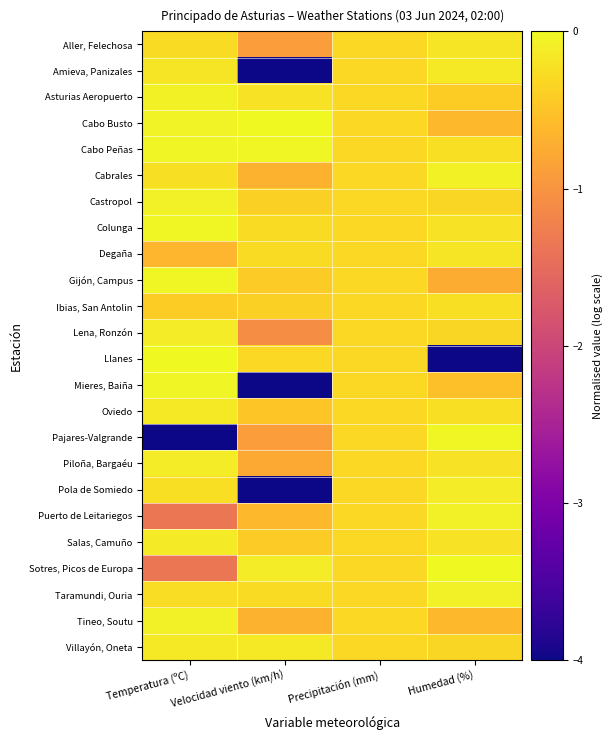

Reading right to left, extract all data points from this chart.

Aller, Felechosa: Humedad (%)=-0.2	Precipitación (mm)=-0.3	Velocidad viento (km/h)=-0.9	Temperatura (ºC)=-0.3
Amieva, Panizales: Humedad (%)=-0.1	Precipitación (mm)=-0.3	Velocidad viento (km/h)=-4.0	Temperatura (ºC)=-0.2
Asturias Aeropuerto: Humedad (%)=-0.4	Precipitación (mm)=-0.3	Velocidad viento (km/h)=-0.2	Temperatura (ºC)=-0.1
Cabo Busto: Humedad (%)=-0.6	Precipitación (mm)=-0.3	Velocidad viento (km/h)=0.0	Temperatura (ºC)=-0.1
Cabo Peñas: Humedad (%)=-0.2	Precipitación (mm)=-0.3	Velocidad viento (km/h)=-0.0	Temperatura (ºC)=-0.0
Cabrales: Humedad (%)=-0.1	Precipitación (mm)=-0.3	Velocidad viento (km/h)=-0.7	Temperatura (ºC)=-0.2
Castropol: Humedad (%)=-0.3	Precipitación (mm)=-0.3	Velocidad viento (km/h)=-0.4	Temperatura (ºC)=-0.1
Colunga: Humedad (%)=-0.2	Precipitación (mm)=-0.3	Velocidad viento (km/h)=-0.3	Temperatura (ºC)=-0.0
Degaña: Humedad (%)=-0.2	Precipitación (mm)=-0.3	Velocidad viento (km/h)=-0.3	Temperatura (ºC)=-0.6
Gijón, Campus: Humedad (%)=-0.7	Precipitación (mm)=-0.3	Velocidad viento (km/h)=-0.4	Temperatura (ºC)=-0.0
Ibias, San Antolin: Humedad (%)=-0.2	Precipitación (mm)=-0.3	Velocidad viento (km/h)=-0.4	Temperatura (ºC)=-0.4
Lena, Ronzón: Humedad (%)=-0.3	Precipitación (mm)=-0.3	Velocidad viento (km/h)=-1.1	Temperatura (ºC)=-0.1
Llanes: Humedad (%)=-4.0	Precipitación (mm)=-0.3	Velocidad viento (km/h)=-0.3	Temperatura (ºC)=0.0
Mieres, Baiña: Humedad (%)=-0.5	Precipitación (mm)=-0.3	Velocidad viento (km/h)=-4.0	Temperatura (ºC)=-0.0
Oviedo: Humedad (%)=-0.2	Precipitación (mm)=-0.3	Velocidad viento (km/h)=-0.5	Temperatura (ºC)=-0.1
Pajares-Valgrande: Humedad (%)=-0.0	Precipitación (mm)=-0.3	Velocidad viento (km/h)=-0.9	Temperatura (ºC)=-4.0
Piloña, Bargaéu: Humedad (%)=-0.2	Precipitación (mm)=-0.3	Velocidad viento (km/h)=-0.8	Temperatura (ºC)=-0.1
Pola de Somiedo: Humedad (%)=-0.1	Precipitación (mm)=-0.3	Velocidad viento (km/h)=-4.0	Temperatura (ºC)=-0.2
Puerto de Leitariegos: Humedad (%)=-0.1	Precipitación (mm)=-0.3	Velocidad viento (km/h)=-0.6	Temperatura (ºC)=-1.4
Salas, Camuño: Humedad (%)=-0.2	Precipitación (mm)=-0.3	Velocidad viento (km/h)=-0.4	Temperatura (ºC)=-0.1
Sotres, Picos de Europa: Humedad (%)=0.0	Precipitación (mm)=-0.3	Velocidad viento (km/h)=-0.1	Temperatura (ºC)=-1.4
Taramundi, Ouria: Humedad (%)=-0.1	Precipitación (mm)=-0.3	Velocidad viento (km/h)=-0.3	Temperatura (ºC)=-0.3
Tineo, Soutu: Humedad (%)=-0.6	Precipitación (mm)=-0.3	Velocidad viento (km/h)=-0.7	Temperatura (ºC)=-0.1
Villayón, Oneta: Humedad (%)=-0.3	Precipitación (mm)=-0.3	Velocidad viento (km/h)=-0.1	Temperatura (ºC)=-0.2